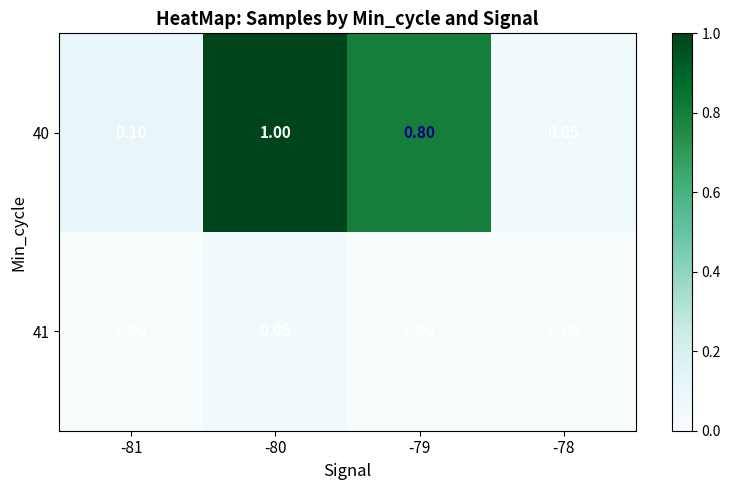

Is the value of 40 at -78 greater than the value of 41 at -79?

Yes